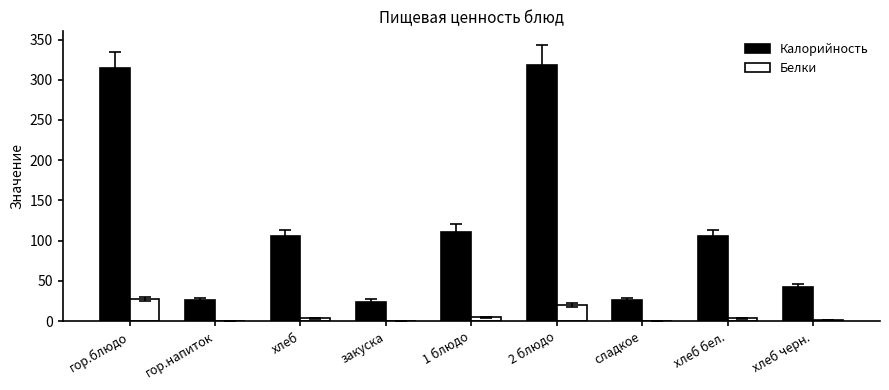

How many values in the Белки series exceed 3?

5